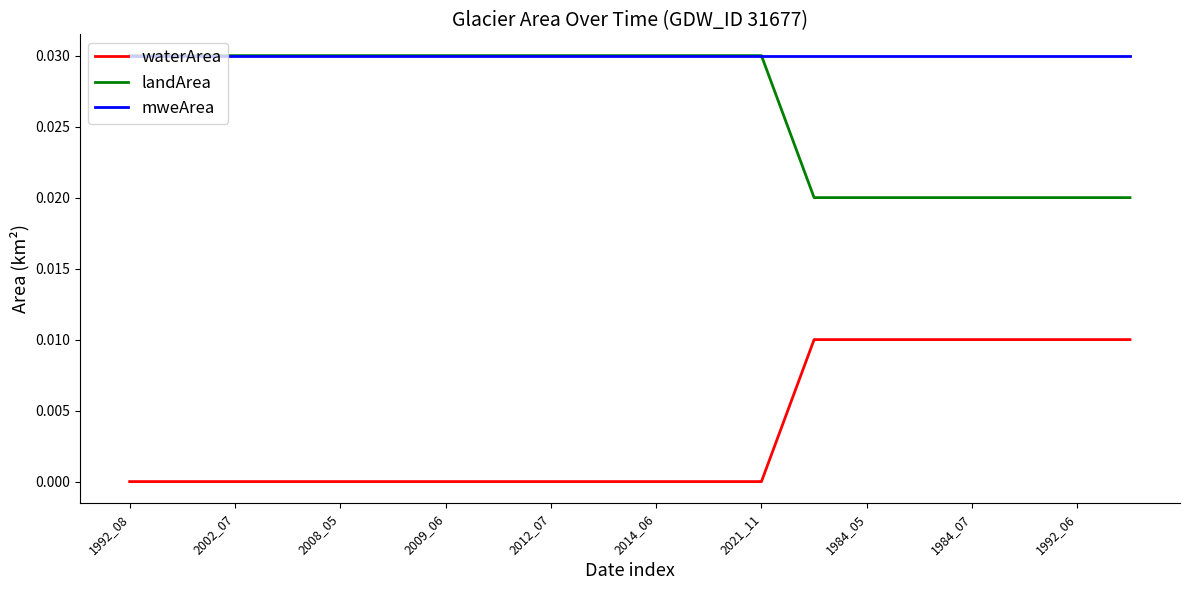

True or false: mweArea and waterArea intersect in this chart.

False